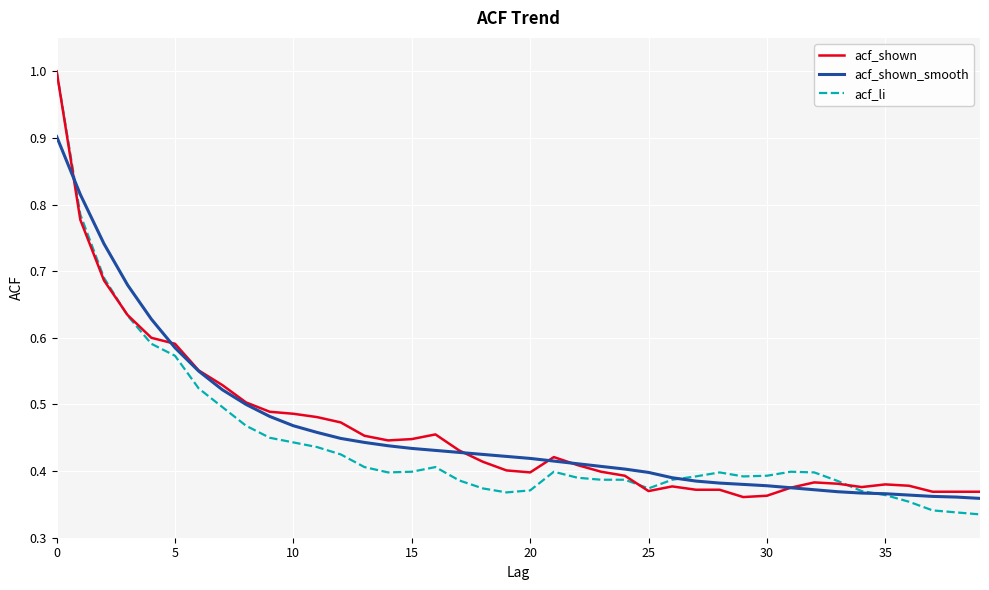

What is the highest value of the acf_shown series?

1.0